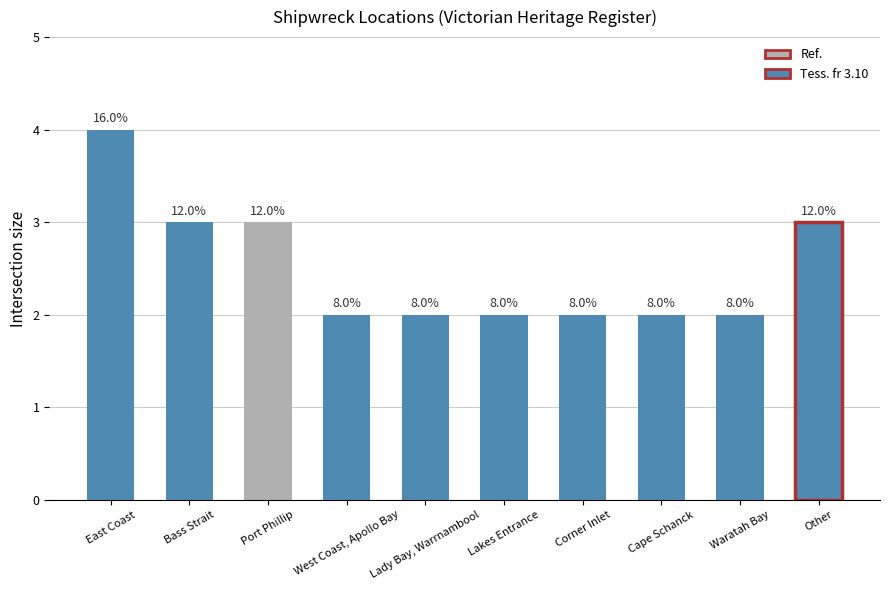

Does the chart contain any negative values?

No